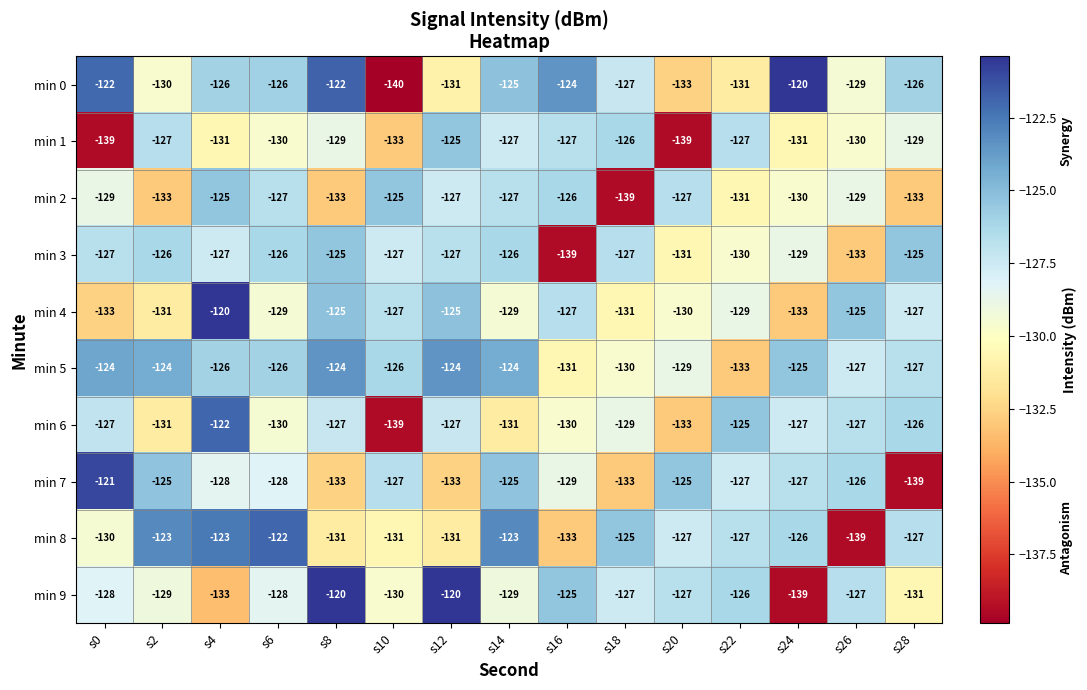

True or false: min 7 has a value of -190 at s26.

False